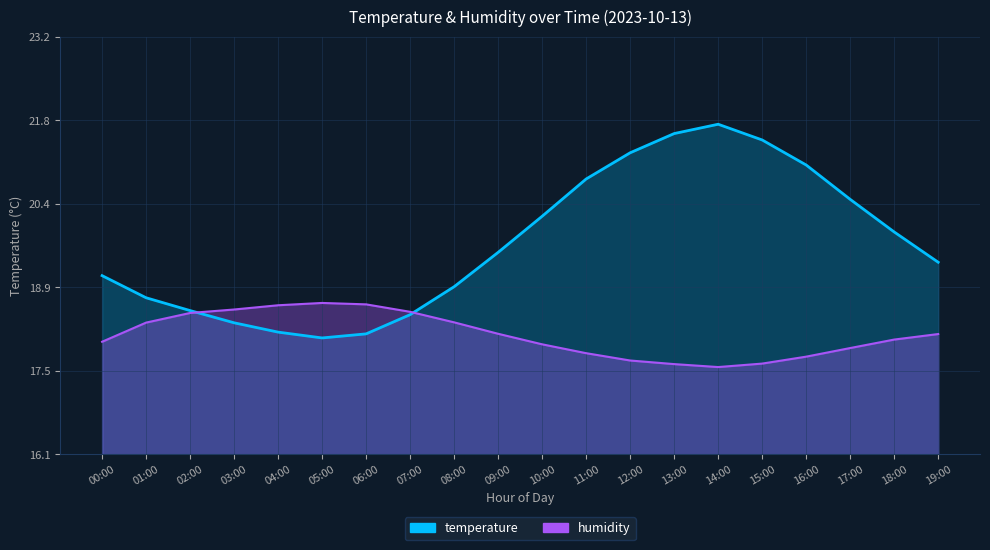

Between 05:00 and 15:00, which series saw the biggest shift?

temperature